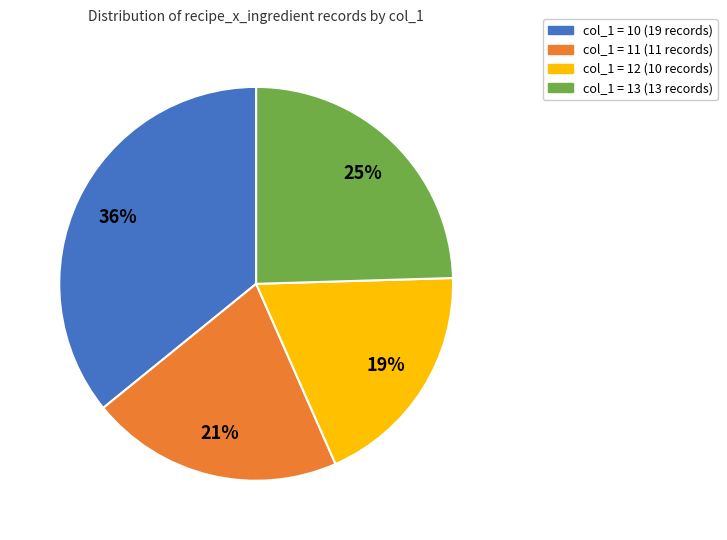

Is there any slice that represents more than half of the pie?

No